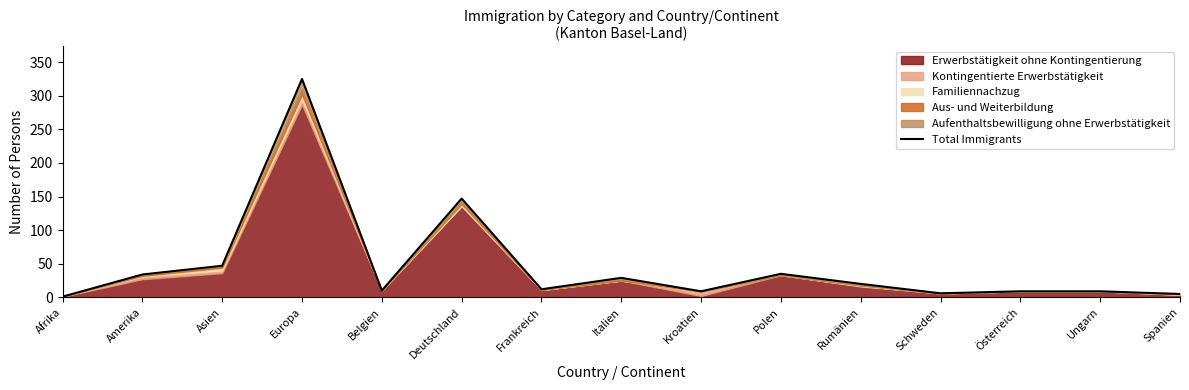

What is the change in value from Afrika to Ungarn?

+8